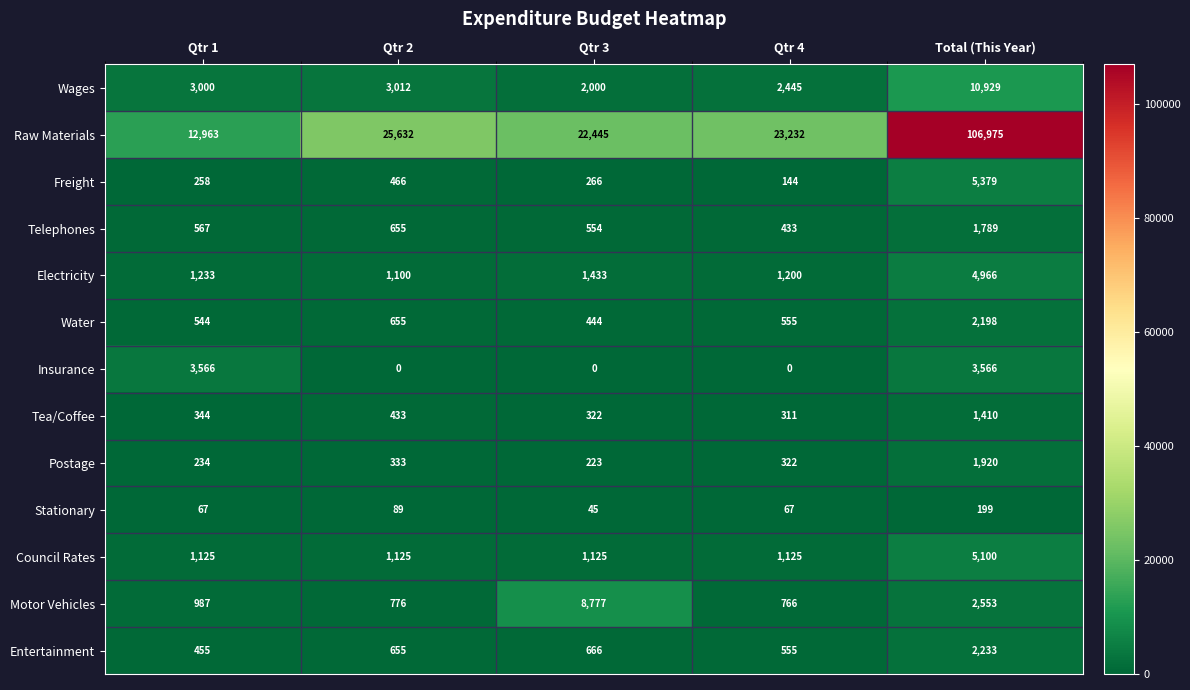

Is it true that Entertainment equals 819 at Qtr 1?

False